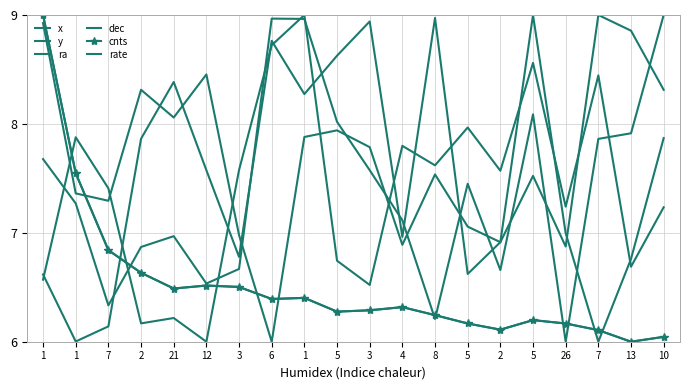

Reading left to right, extract all data points from this chart.

x: 1=6.6	1=6.0	7=6.1	2=7.9	21=8.4	12=7.6	3=6.8	6=8.8	1=8.3	5=8.6	3=8.9	4=7.0	8=9.0	5=6.6	2=6.9	5=9.0	26=7.0	7=6.0	13=6.8	10=7.9
y: 1=7.7	1=7.3	7=6.3	2=6.9	21=7.0	12=6.5	3=6.7	6=9.0	1=9.0	5=8.0	3=7.6	4=7.1	8=6.2	5=7.5	2=6.7	5=8.1	26=6.0	7=7.9	13=7.9	10=9.0
ra: 1=8.9	1=7.4	7=7.3	2=8.3	21=8.1	12=8.5	3=7.0	6=6.0	1=7.9	5=7.9	3=7.8	4=6.9	8=7.5	5=7.1	2=6.9	5=7.5	26=6.9	7=9.0	13=8.9	10=8.3
dec: 1=6.6	1=7.9	7=7.4	2=6.2	21=6.2	12=6.0	3=7.6	6=8.7	1=9.0	5=6.7	3=6.5	4=7.8	8=7.6	5=8.0	2=7.6	5=8.6	26=7.2	7=8.4	13=6.7	10=7.2
cnts: 1=9.0	1=7.5	7=6.8	2=6.6	21=6.5	12=6.5	3=6.5	6=6.4	1=6.4	5=6.3	3=6.3	4=6.3	8=6.2	5=6.2	2=6.1	5=6.2	26=6.2	7=6.1	13=6.0	10=6.0
rate: 1=9.0	1=7.5	7=6.8	2=6.6	21=6.5	12=6.5	3=6.5	6=6.4	1=6.4	5=6.3	3=6.3	4=6.3	8=6.2	5=6.2	2=6.1	5=6.2	26=6.2	7=6.1	13=6.0	10=6.0